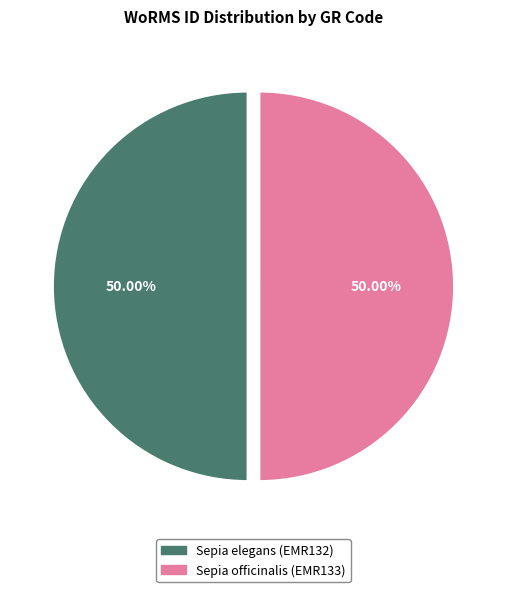

What is the ratio of the value at Sepia elegans (EMR132) to the value at Sepia officinalis (EMR133)?

1.0